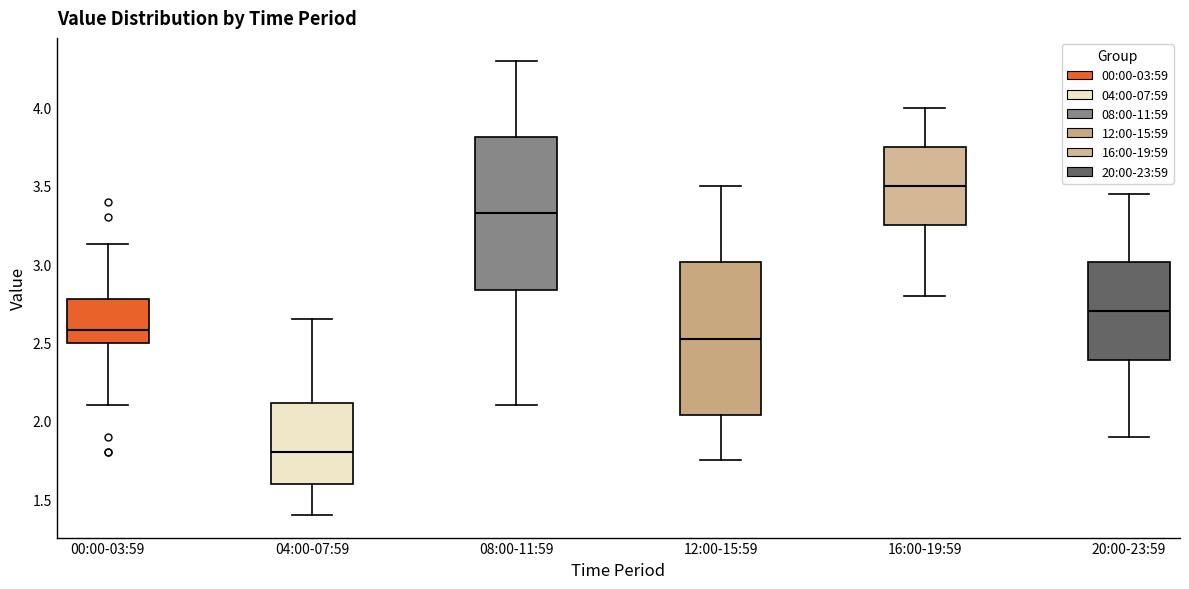

Reading left to right, transcribe this box plot: for each box, give where its median line is, the range the box spans, and where its two whiskers end, as read against the y-axis. The values are not printed on the chart, so give them approximately, as read against the axis.

00:00-03:59: median 2.60, box 2.50 to 2.80, whiskers 2.10 to 3.15
04:00-07:59: median 1.80, box 1.60 to 2.10, whiskers 1.40 to 2.65
08:00-11:59: median 3.35, box 2.85 to 3.80, whiskers 2.10 to 4.30
12:00-15:59: median 2.55, box 2.05 to 3.00, whiskers 1.75 to 3.50
16:00-19:59: median 3.50, box 3.25 to 3.75, whiskers 2.80 to 4.00
20:00-23:59: median 2.70, box 2.40 to 3.00, whiskers 1.90 to 3.45